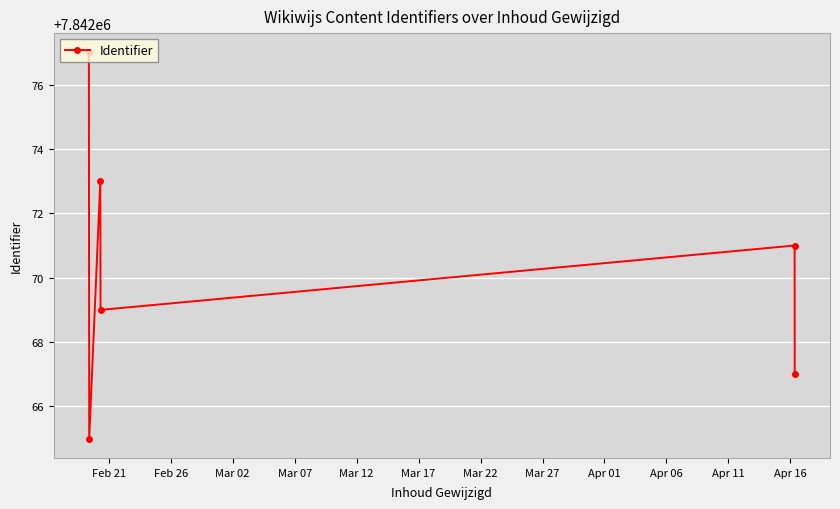

What is the smallest value displayed?

7842065